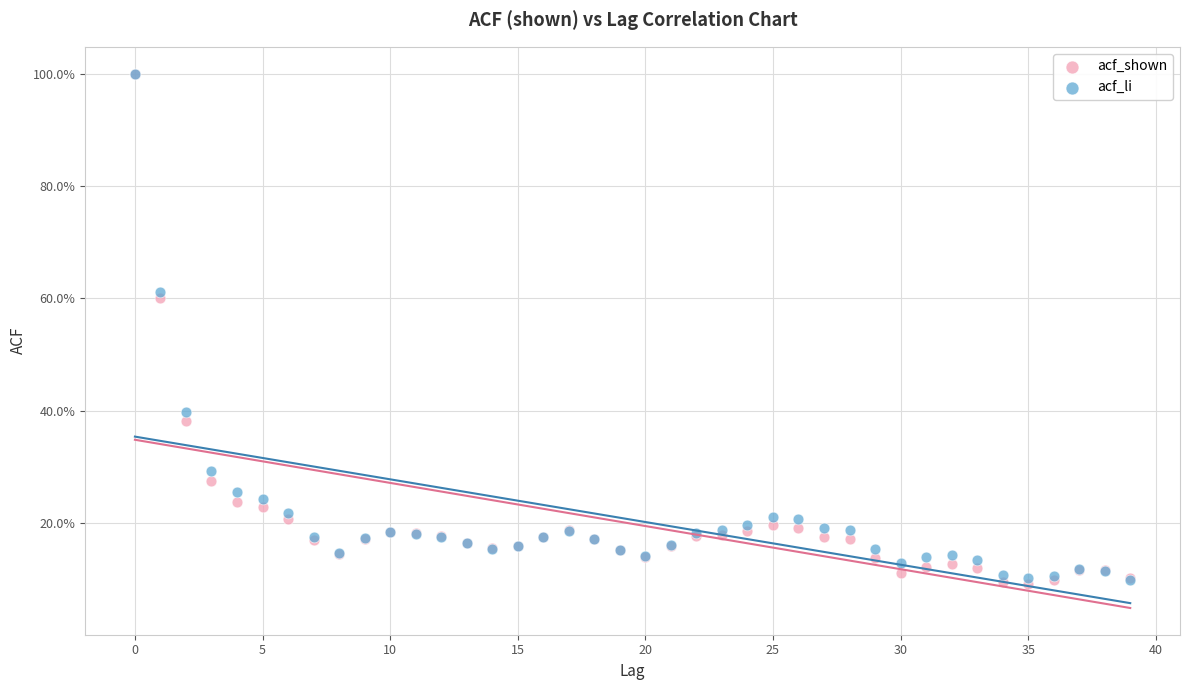

Which series has the widest spread of Y values?

acf_shown